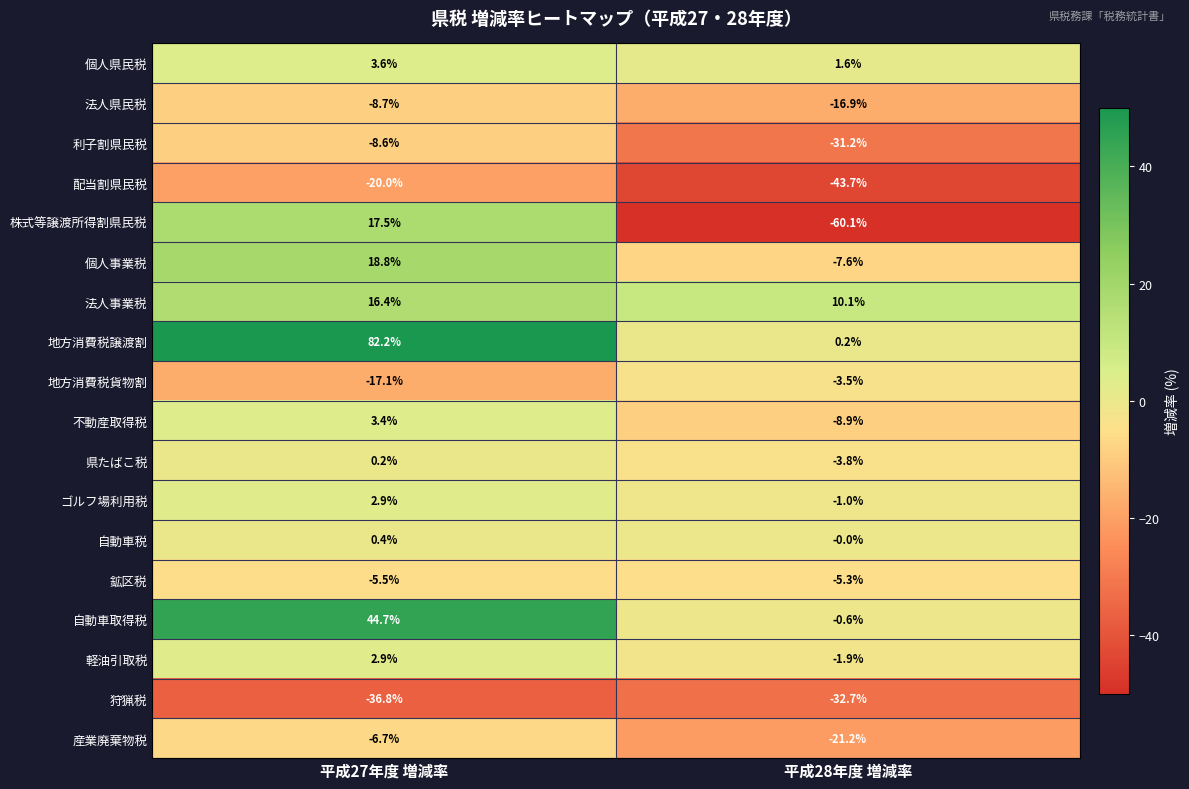

Which label corresponds to the largest value in the chart?

平成27年度 増減率